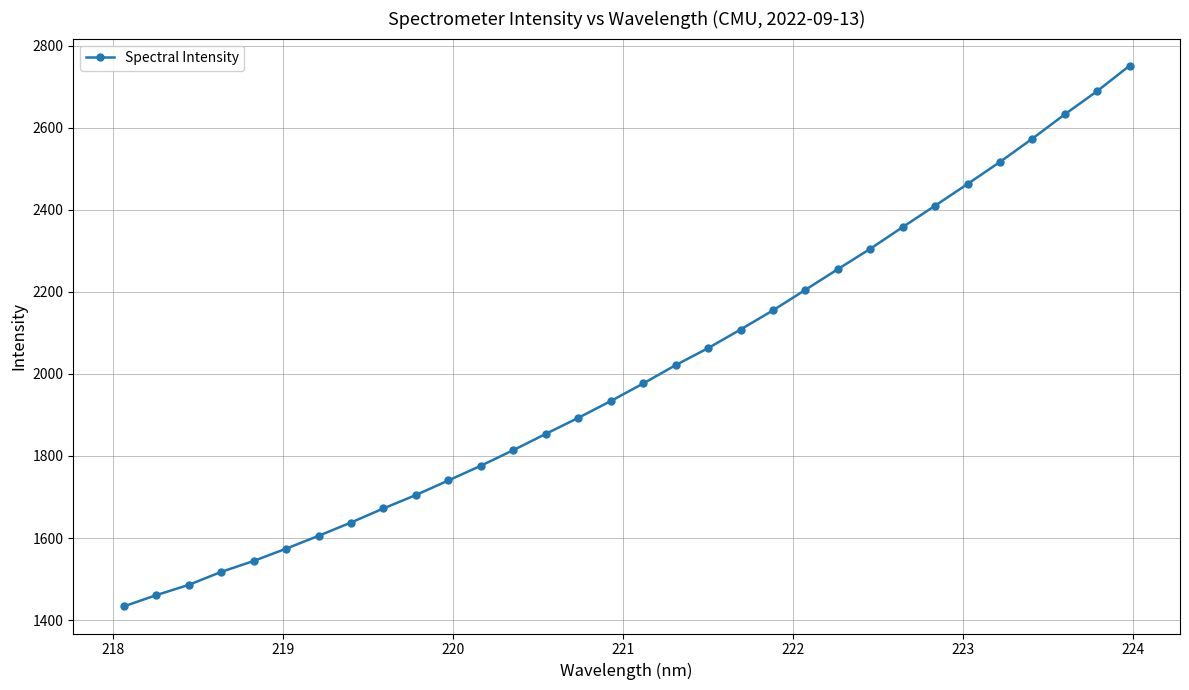

What is the smallest value displayed?

1433.1